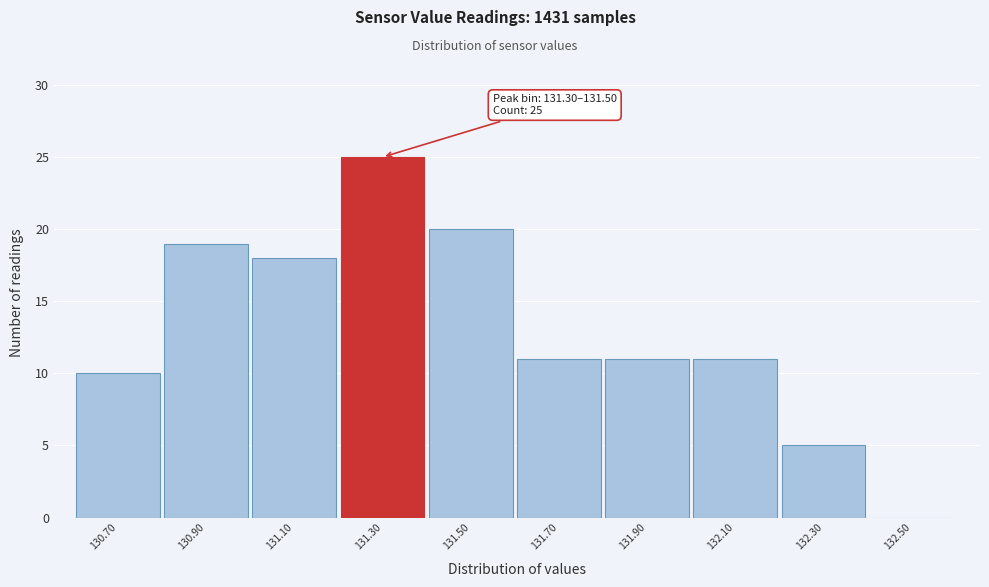

Reading left to right, transcribe all the data shown in this chart.

130.70=10	130.90=19	131.10=18	131.30=25	131.50=20	131.70=11	131.90=11	132.10=11	132.30=5	132.50=0